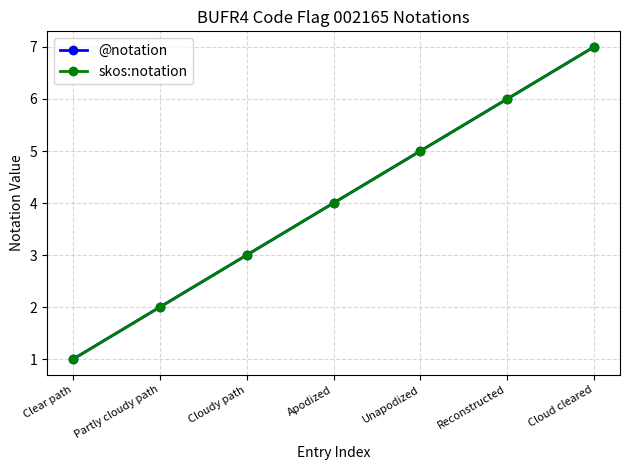

Does the chart have visible grid lines?

Yes